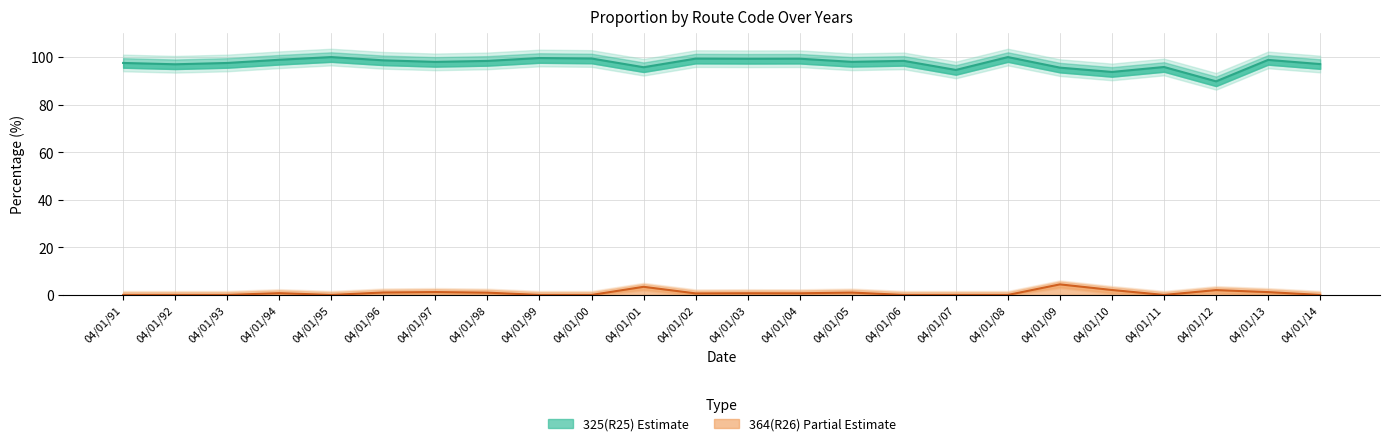

Is this an area chart (filled region under the line)?

No